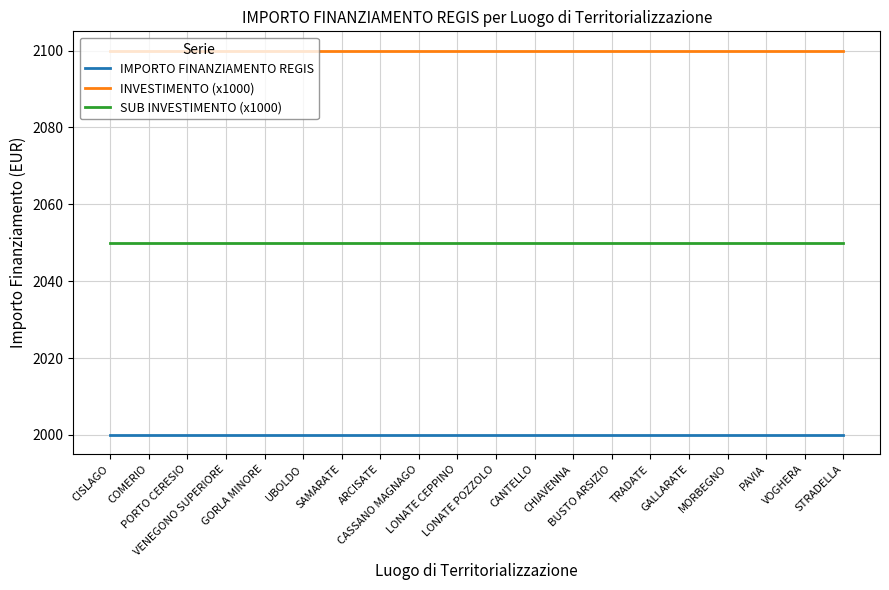

What is the average value of the SUB INVESTIMENTO (x1000) series?

2050